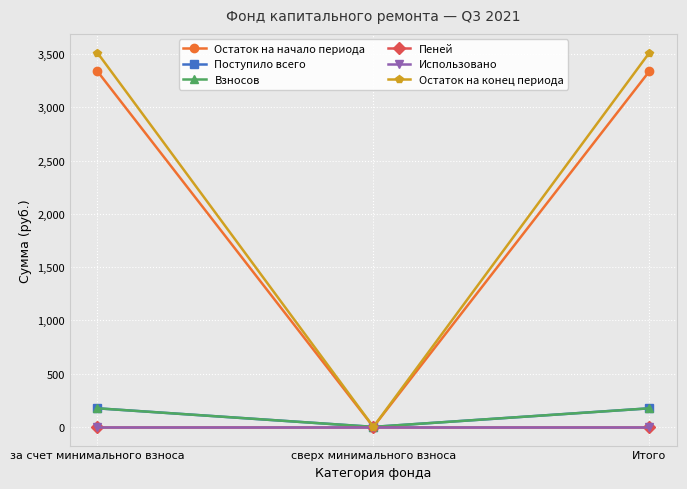

Is the value of Остаток на начало периода at Итого greater than the value of Поступило всего at сверх минимального взноса?

Yes